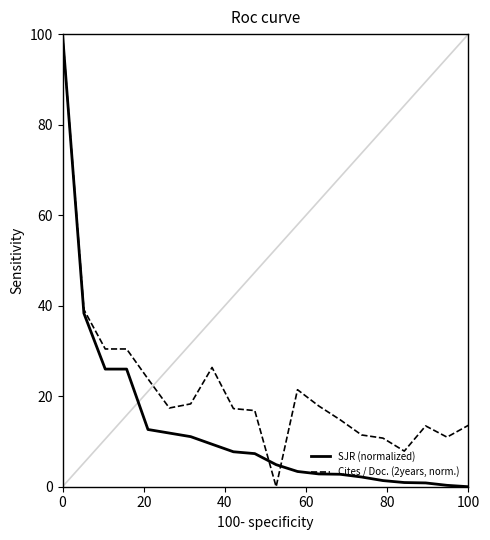

What is the maximum value shown in the chart?

100.0